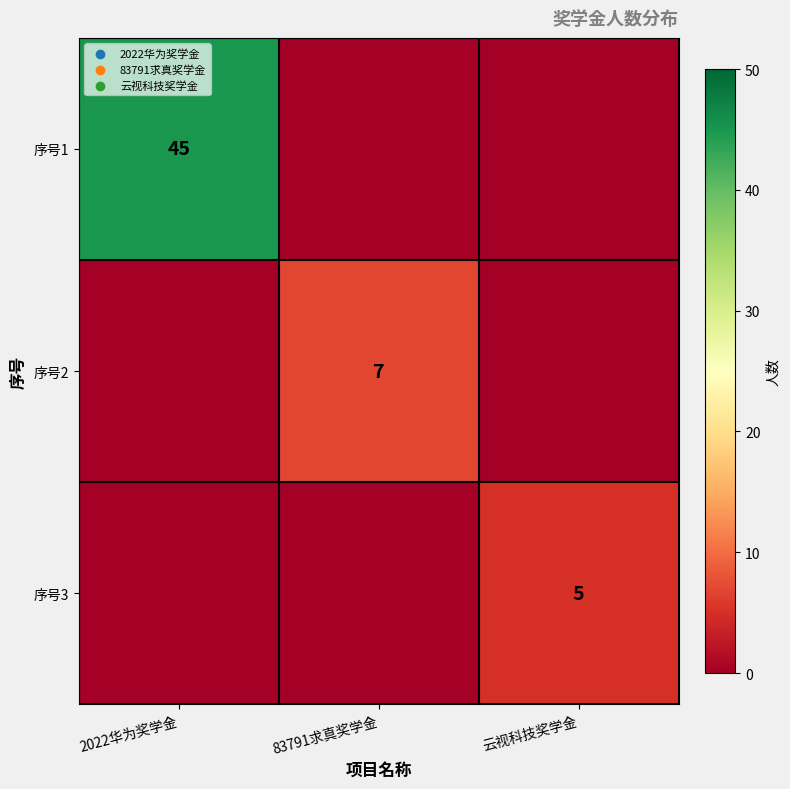

Between 云视科技奖学金 and 83791求真奖学金, which is larger?

云视科技奖学金